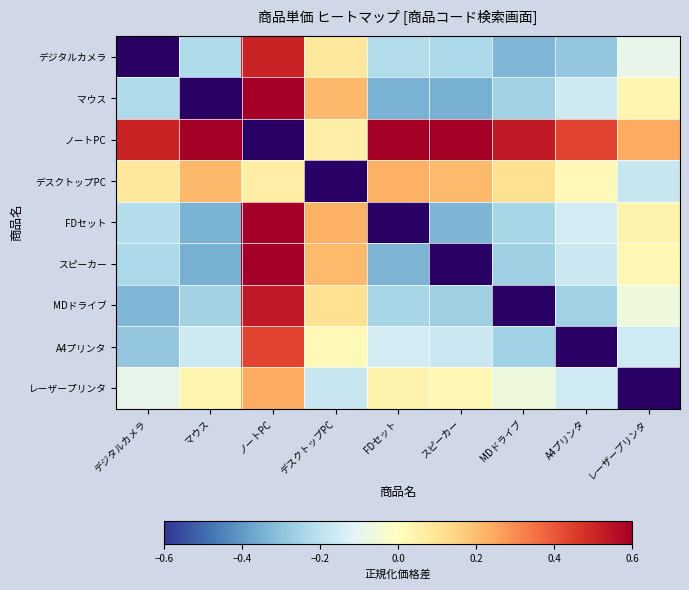

At how many categories does at least one series exceed 0?

9